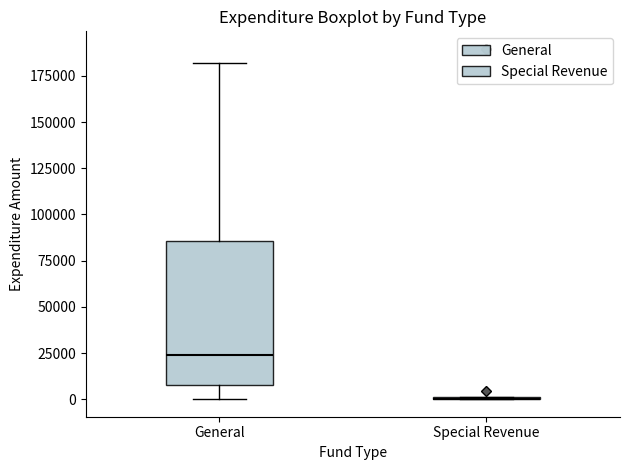

Reading left to right, transcribe this box plot: for each box, give where its median line is, the range the box spans, and where its two whiskers end, as read against the y-axis. The values are not printed on the chart, so give them approximately, as read against the axis.

General: median 25000, box 10000 to 85000, whiskers 0 to 180000
Special Revenue: box collapsed to a line at 0, whiskers 0 to 0